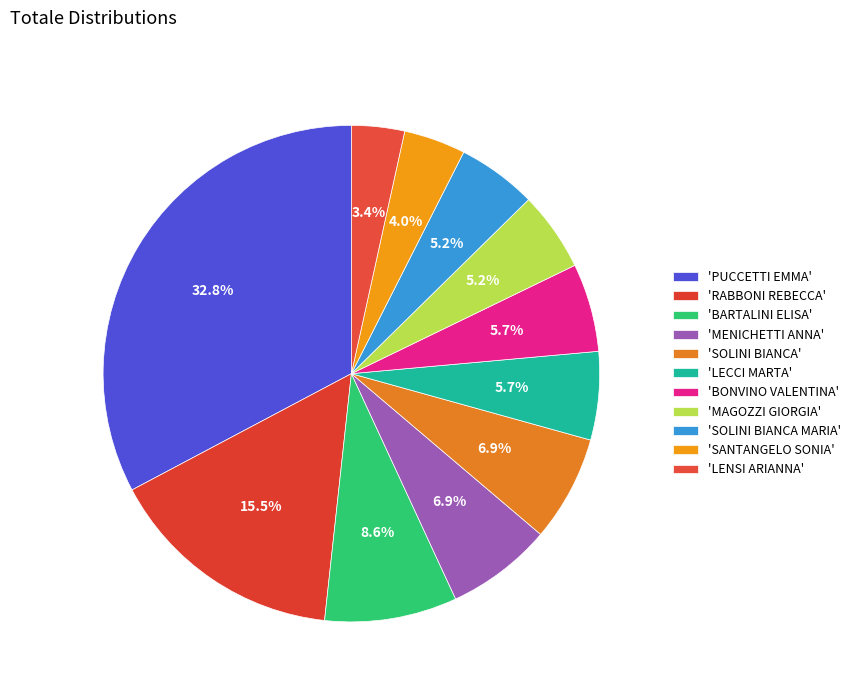

Does any single category account for the majority?

No